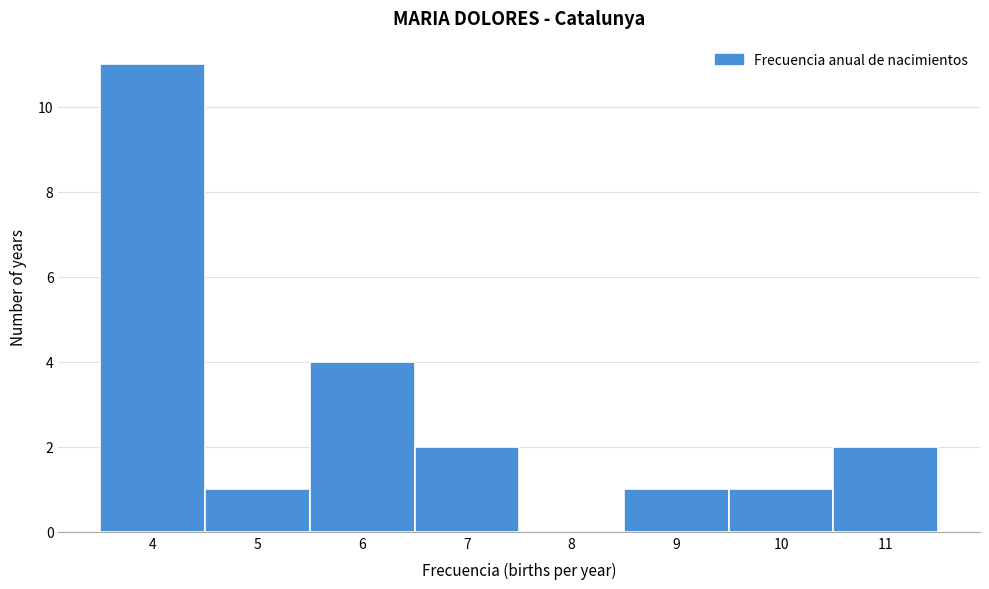

Reading left to right, extract all data points from this chart.

4=11	5=1	6=4	7=2	8=0	9=1	10=1	11=2